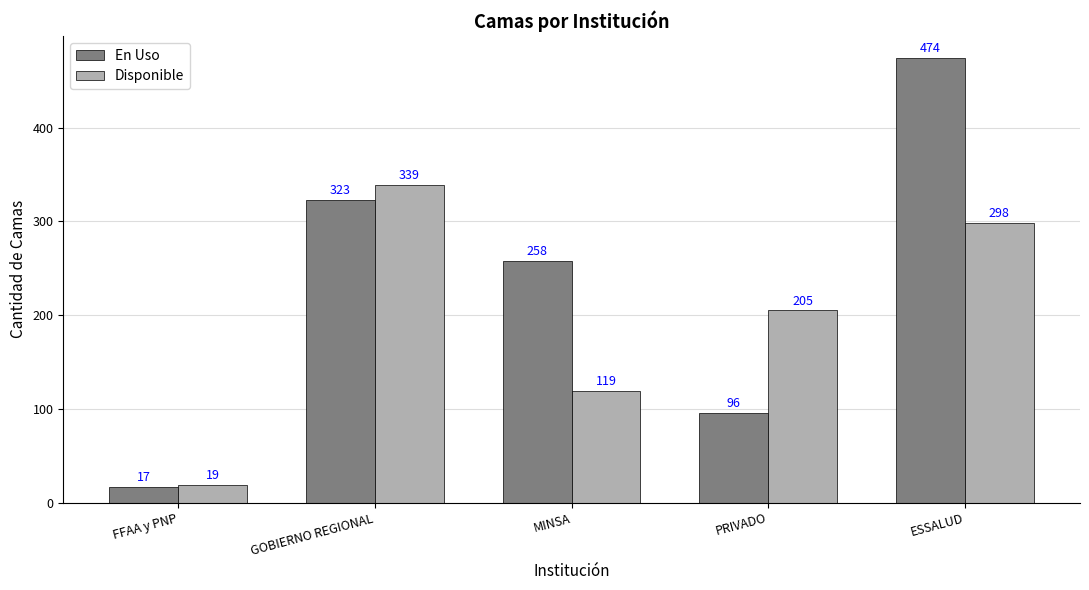

What are all the series names shown in the legend?

En Uso, Disponible